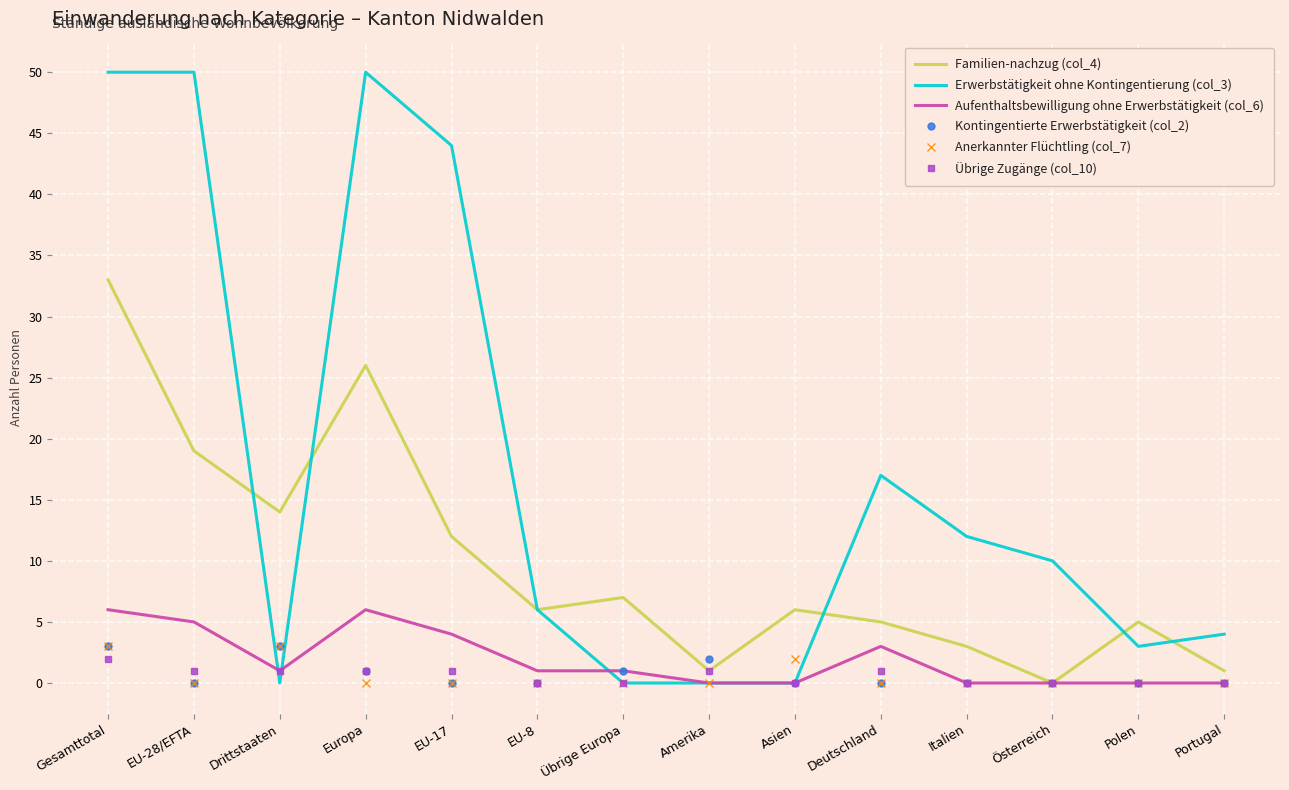

Which series has the widest spread of values?

Erwerbstätigkeit ohne Kontingentierung (col_3)